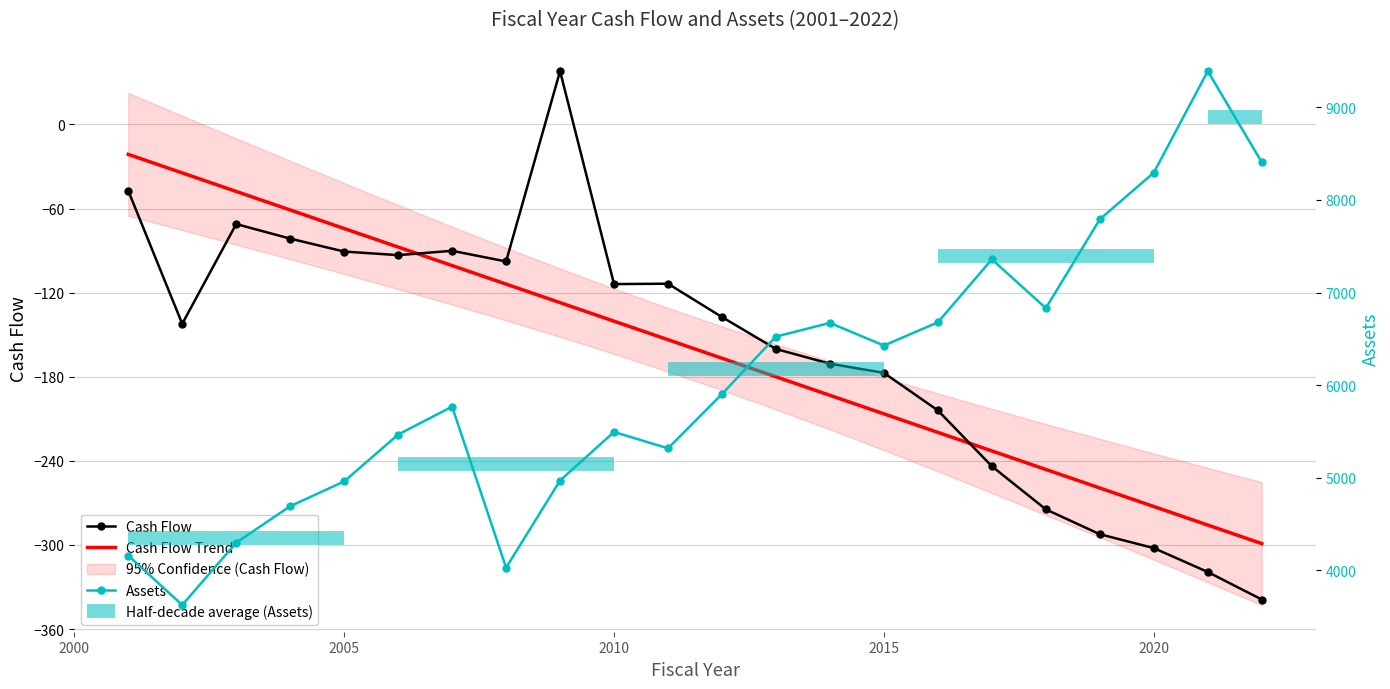

Is it true that Cash Flow equals -59.5 at 2005?

False